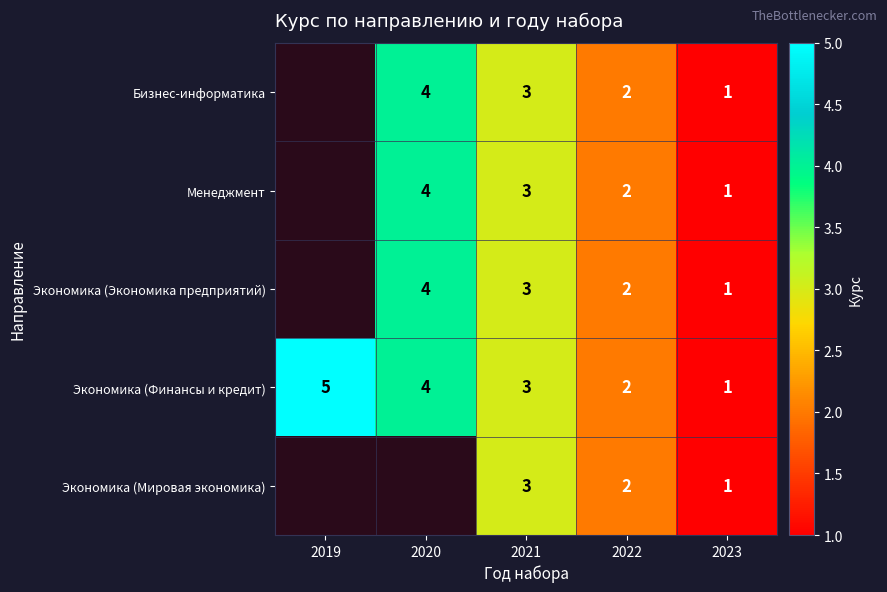

True or false: Экономика (Экономика предприятий) has a value of 2 at 2022.

True